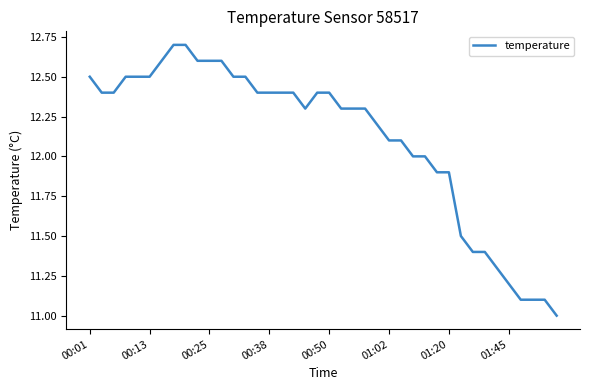

What is the greatest value displayed?

12.7